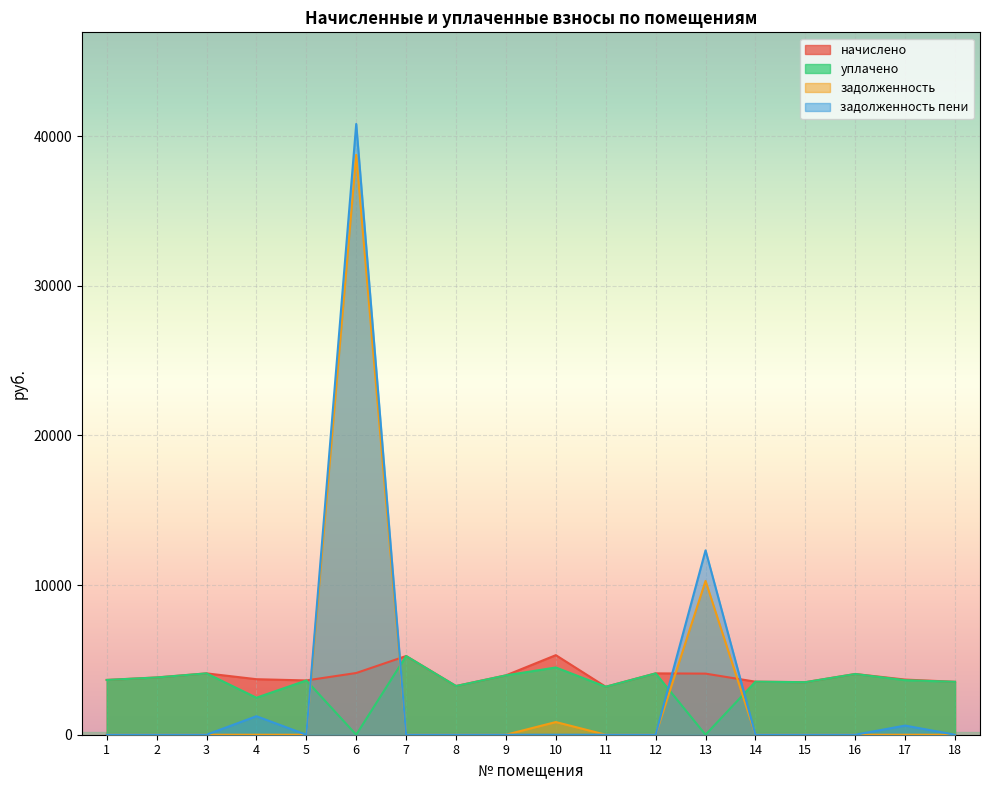

Is it true that уплачено equals 1844.4 at 8?

False